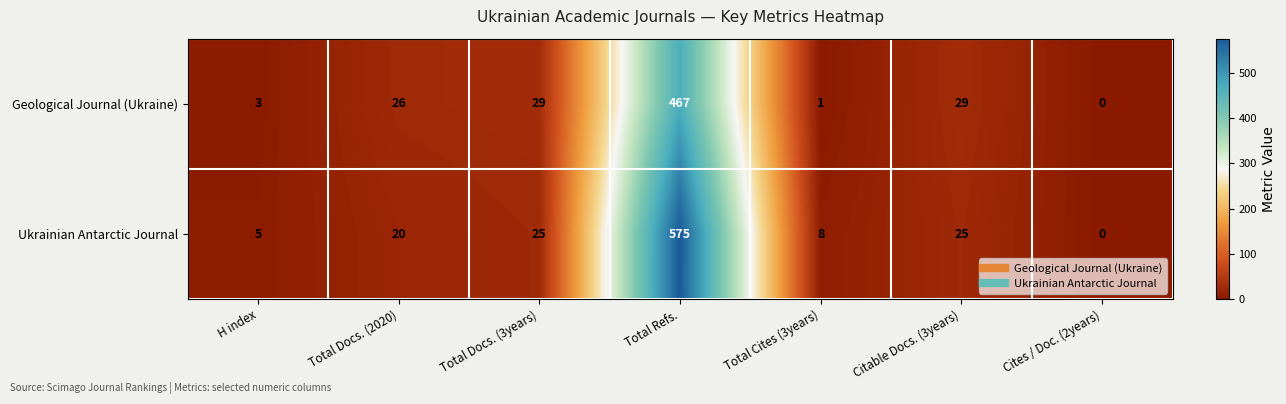

The value of Geological Journal (Ukraine) at Cites / Doc. (2years) is -176. True or false?

False